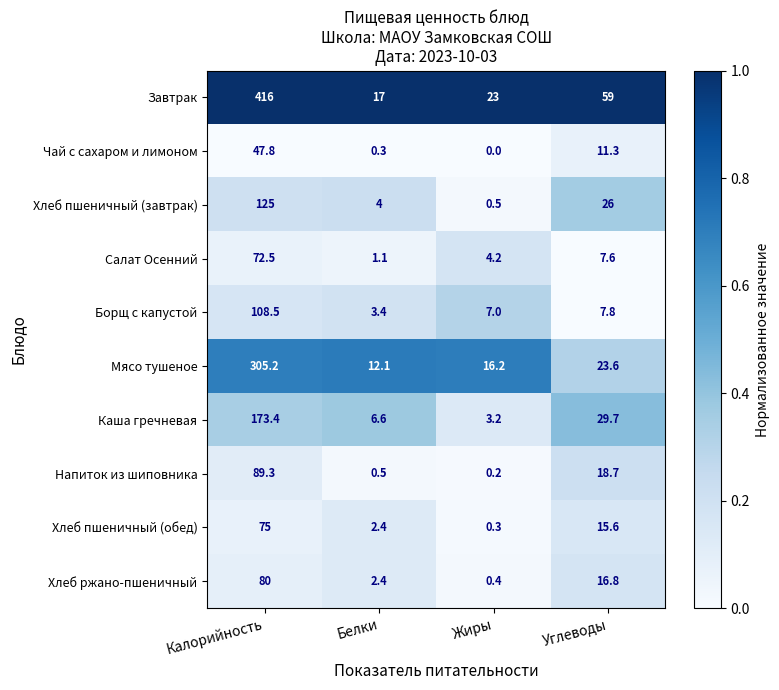

What is the difference between the highest and lowest values at Жиры?

23.0